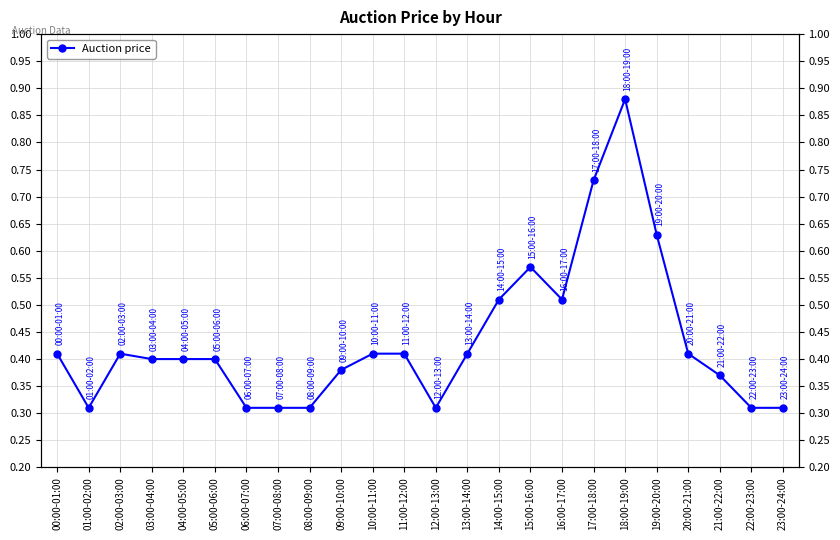

What is the label of the 7th point from the right?

17:00-18:00